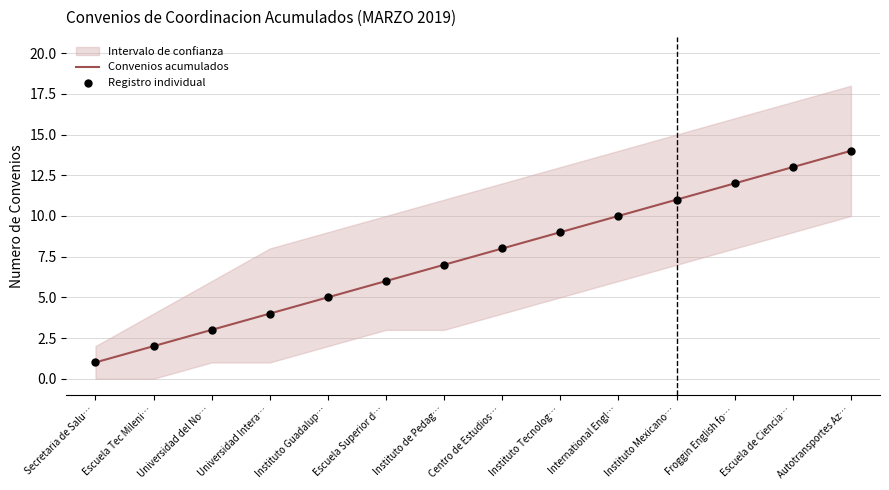

At which category is the sum across all series the highest?

Autotransportes Az…